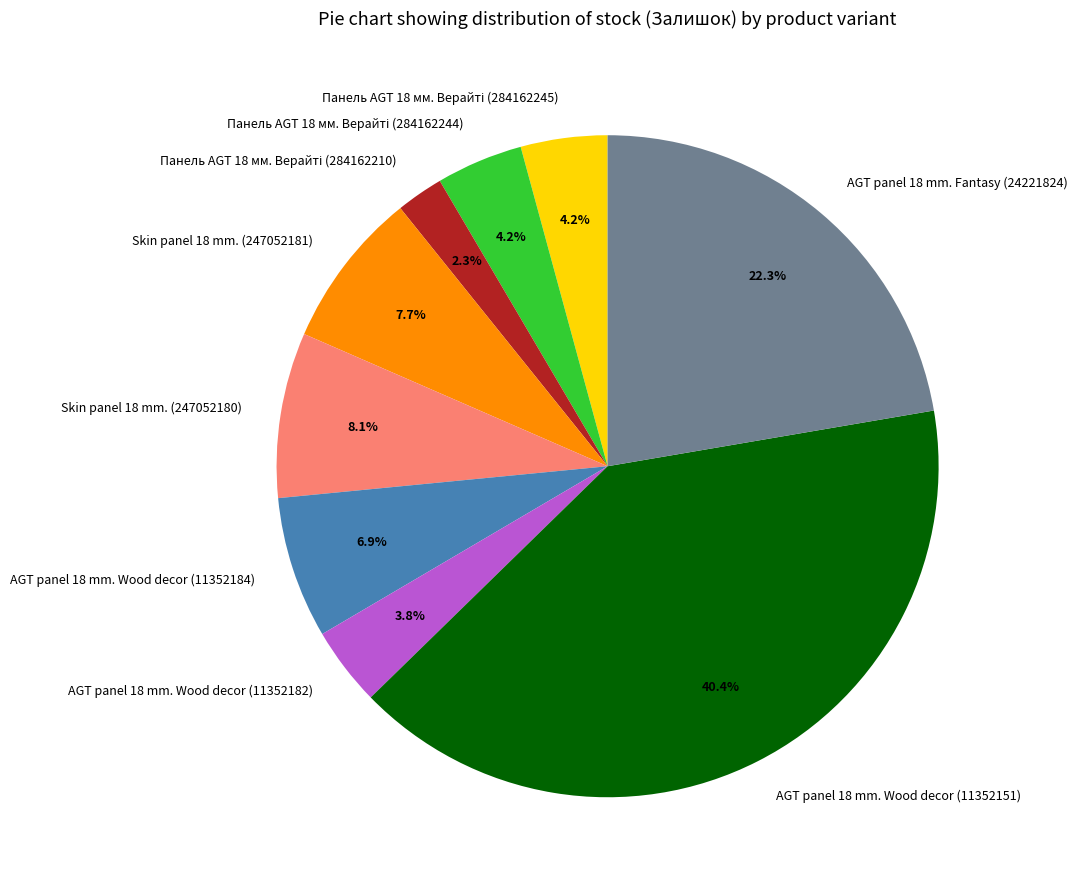

Is there a majority slice in this chart?

No